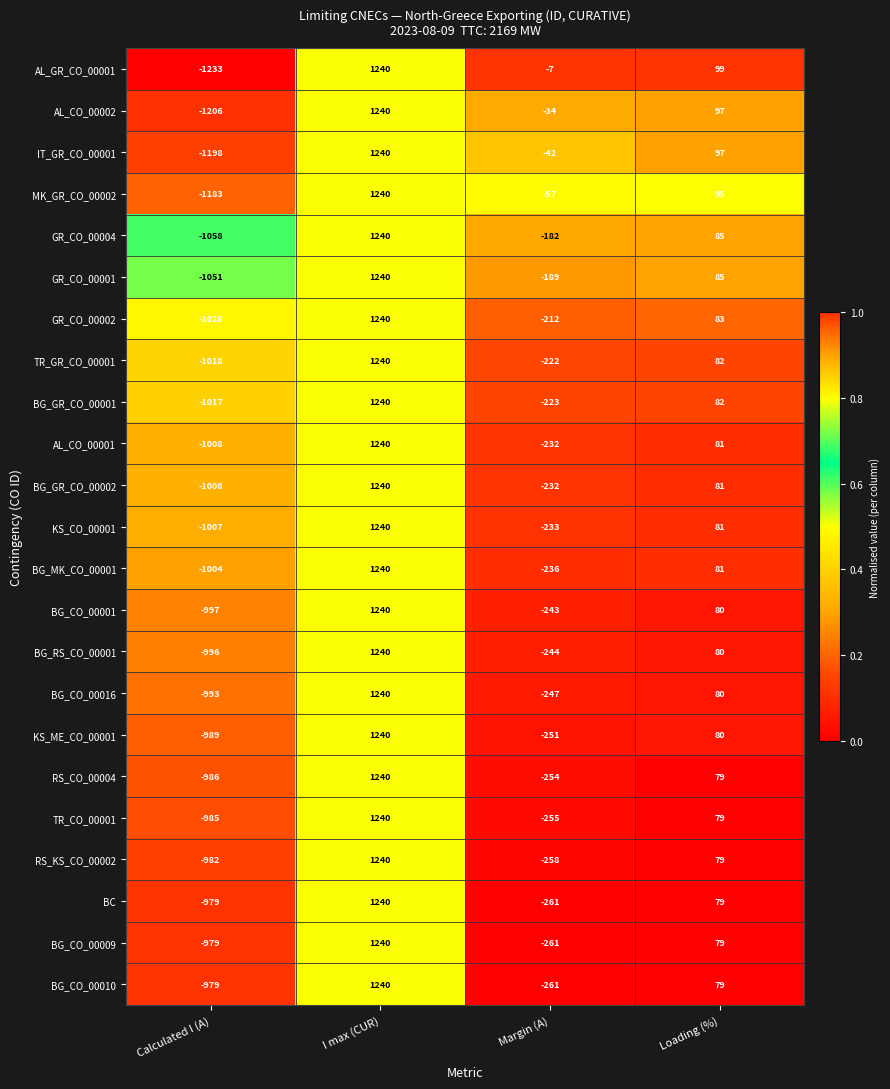

Between Calculated I (A) and Margin (A), which series saw the biggest shift?

AL_GR_CO_00001